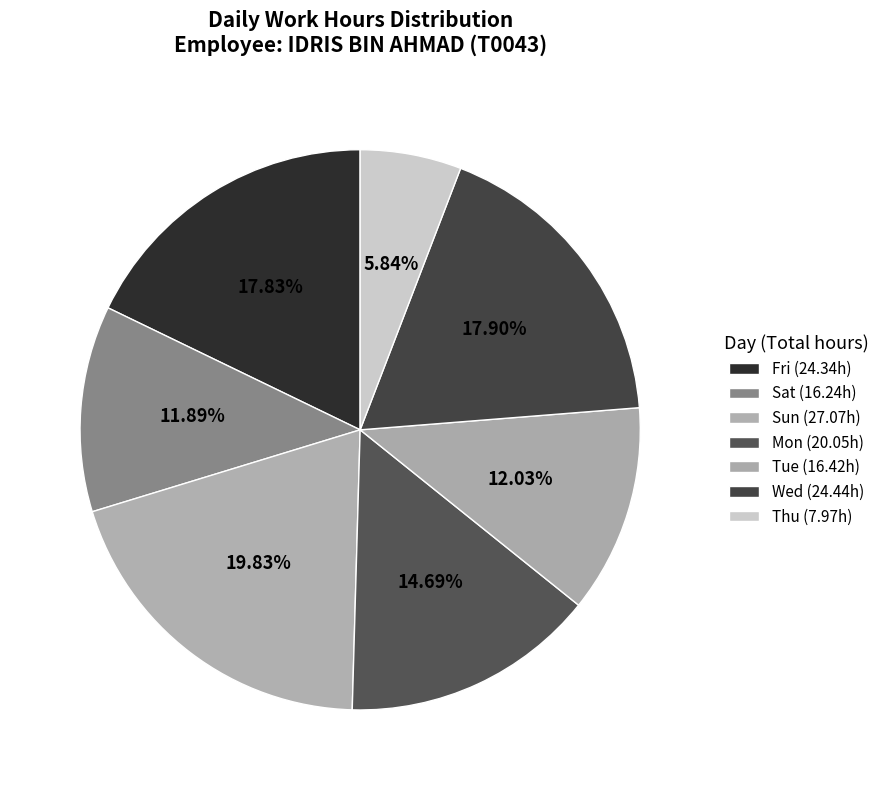

To the nearest percent, what is the difference between the largest and smallest slice percentages?

14%